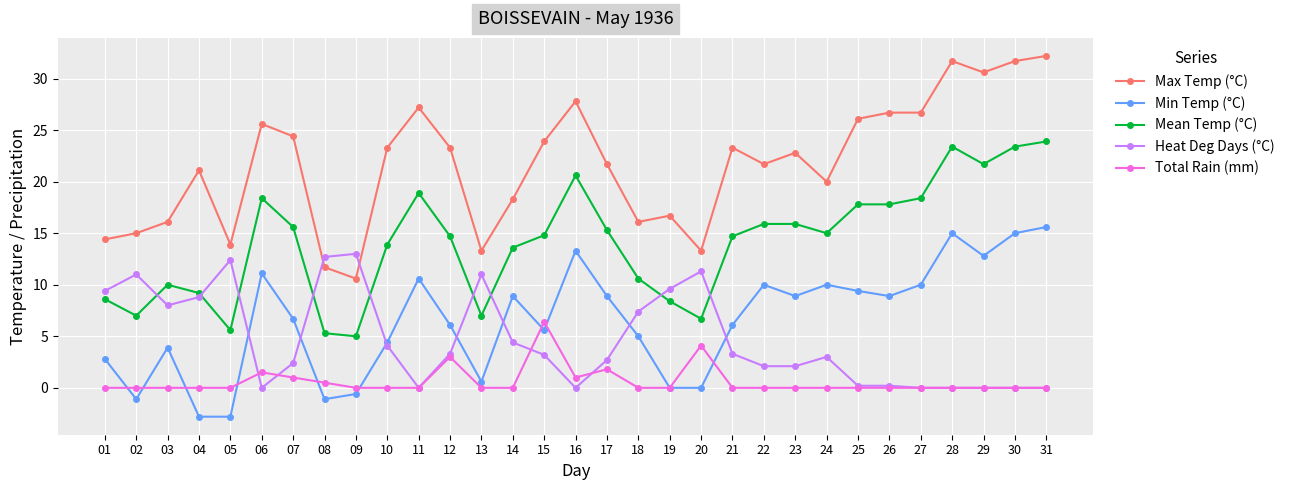

The value of Mean Temp (°C) at 22 is 15.9. True or false?

True